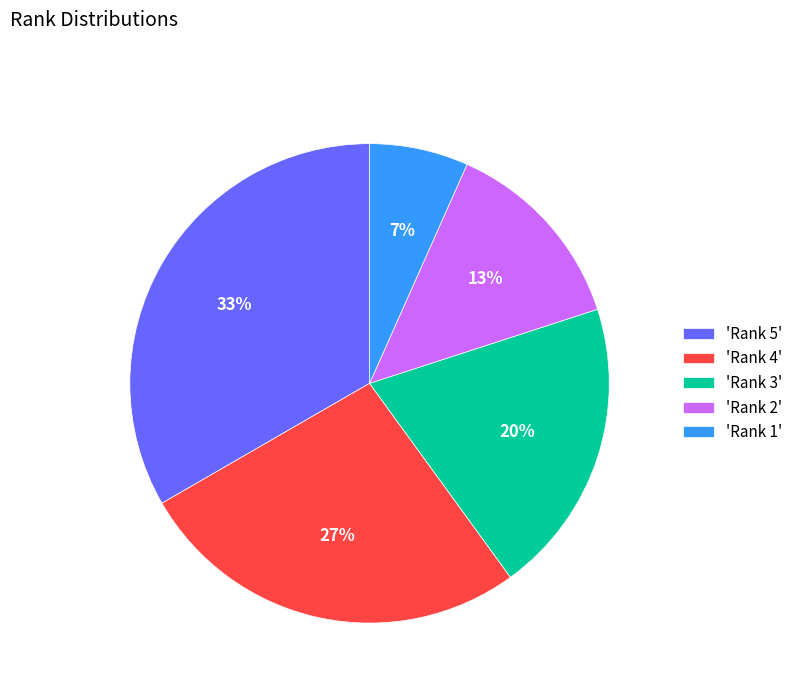

To the nearest percent, what is the average slice percentage?

20%